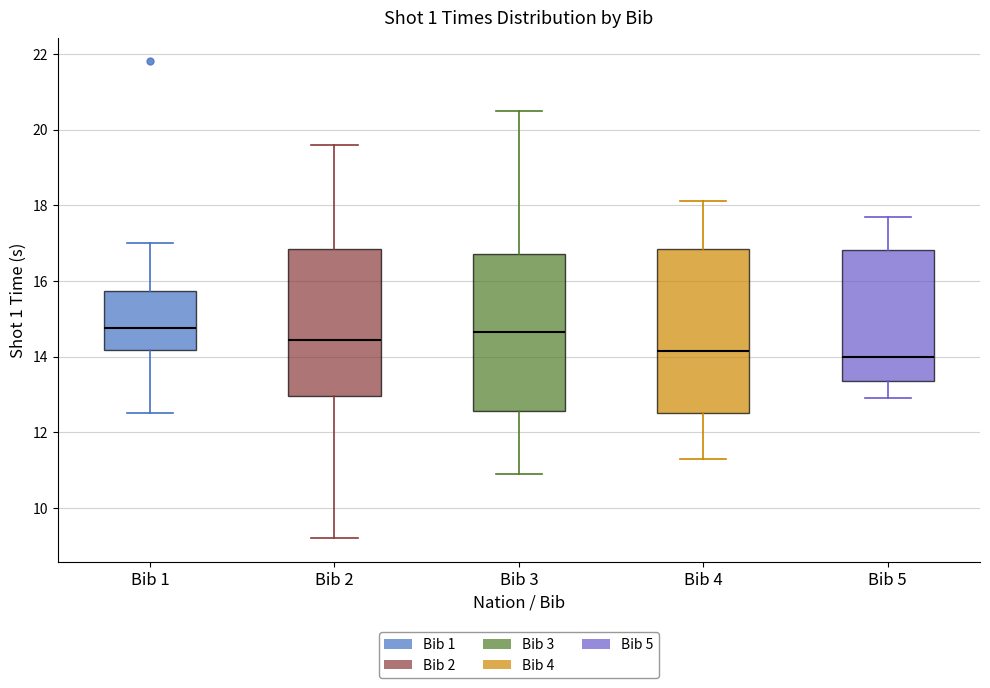

Where does the upper whisker of the box for Bib 5 end on the y-axis? The values are not printed on the chart, so give them approximately, as read against the axis.

17.8